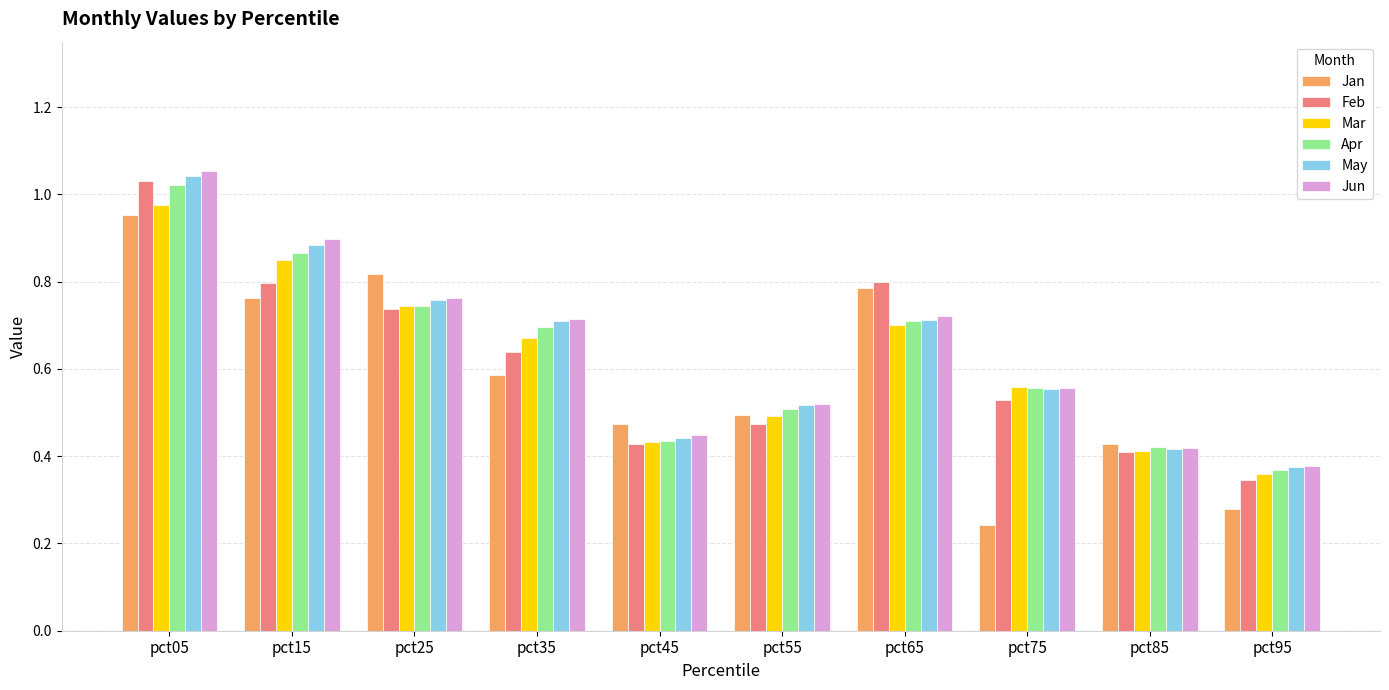

How many series are shown in this chart?

6